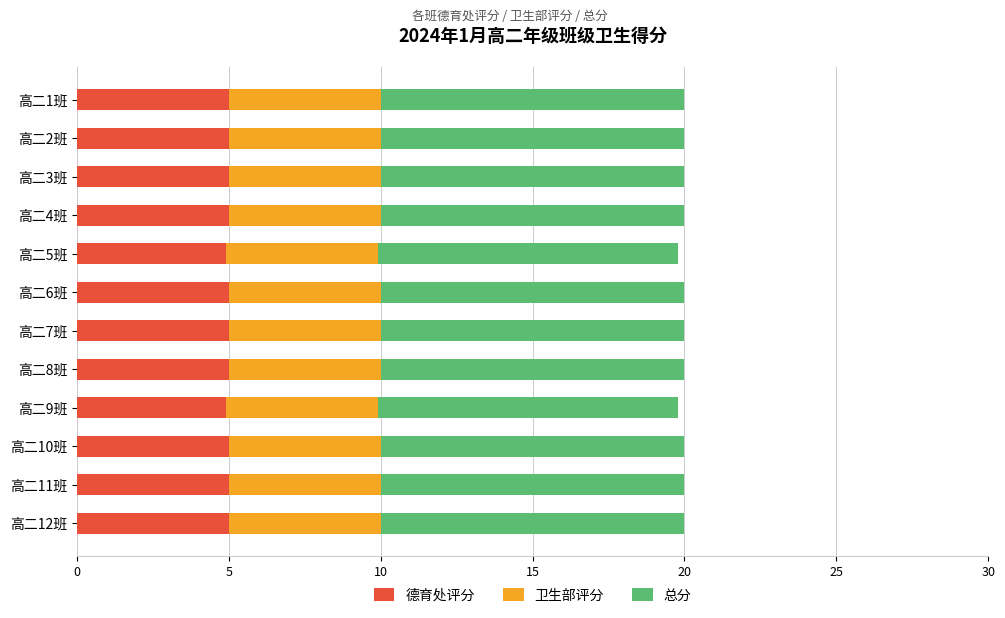

True or false: 德育处评分 has a value of 5.0 at 高二3班.

True